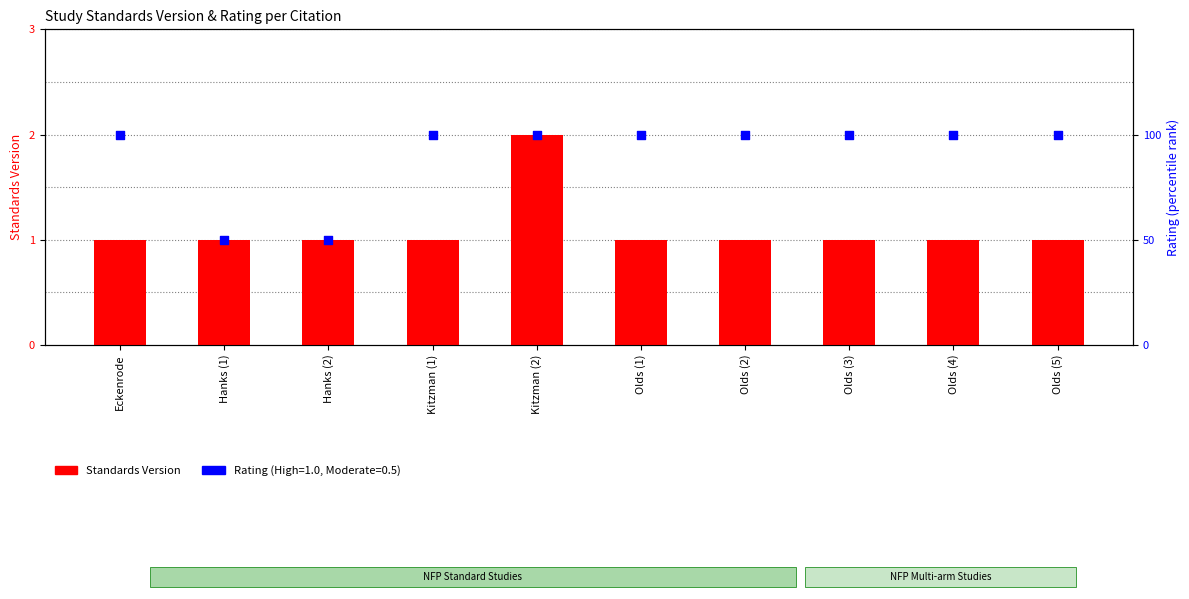

Which series reaches the minimum Y coordinate?

Rating (percentile)